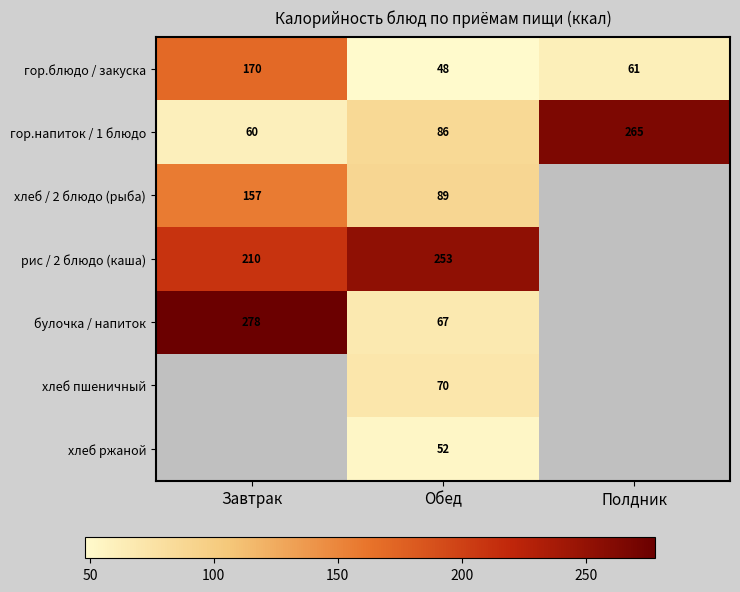

What is the minimum value for гор.блюдо / закуска?

48